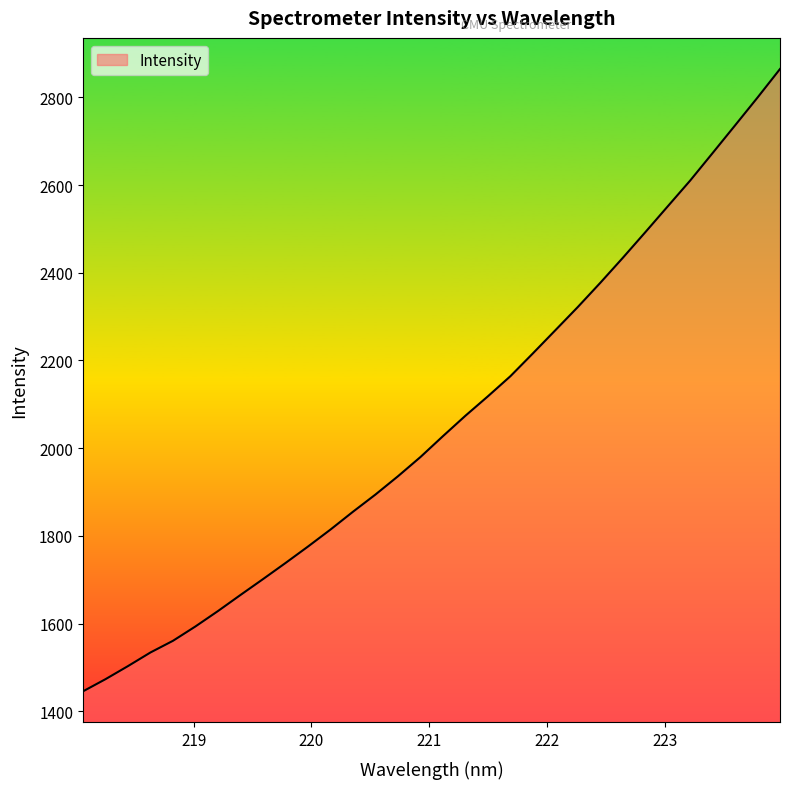

What is the minimum value shown in the chart?

1445.3